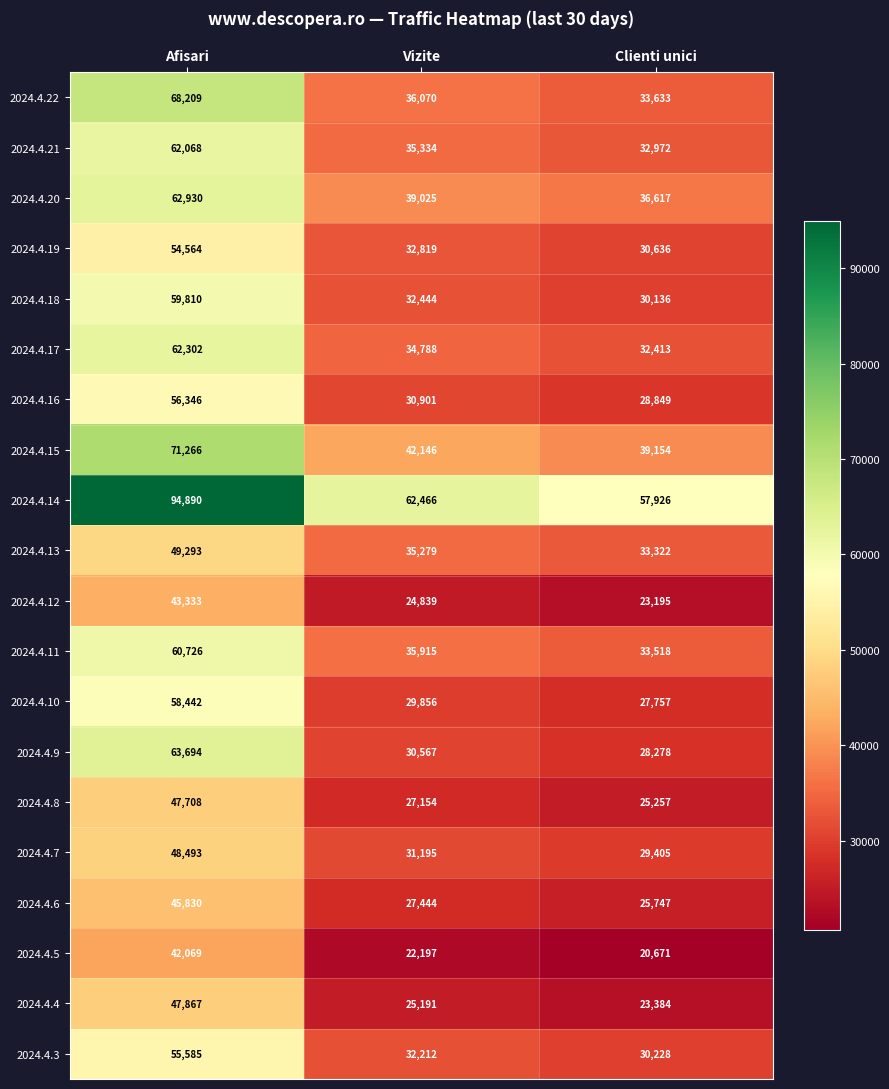

Count the number of data series in this chart.

20